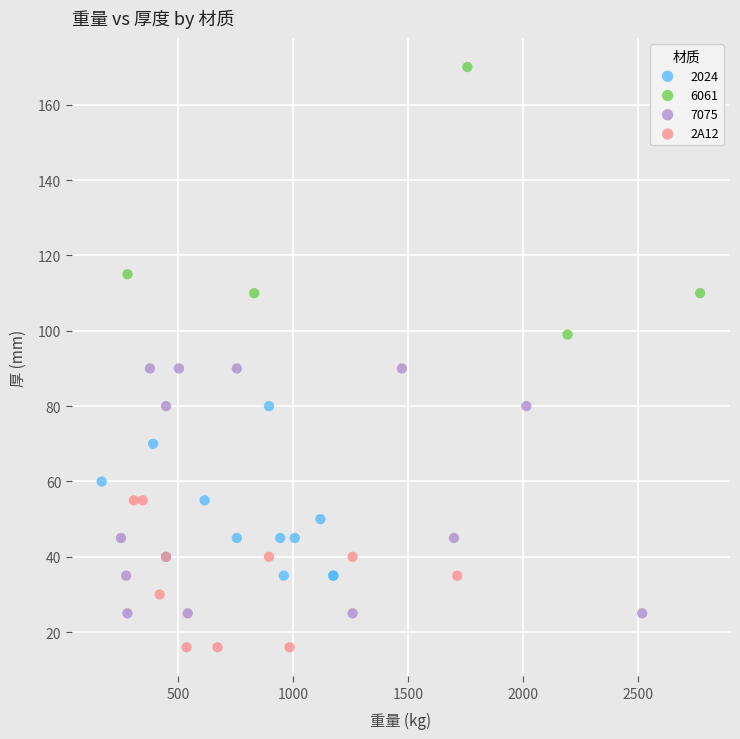

Which series reaches the minimum Y coordinate?

2A12